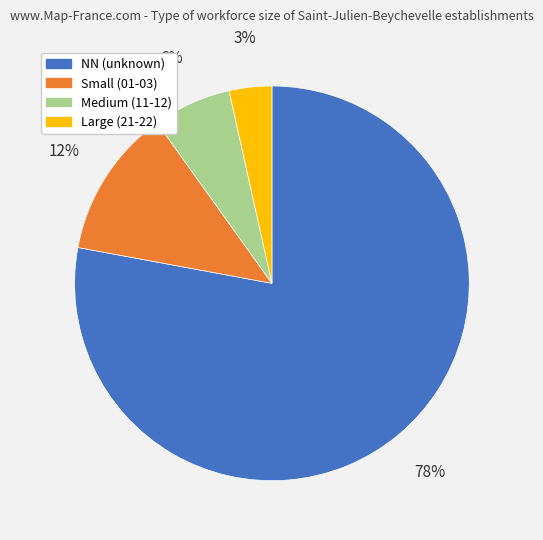

To the nearest percent, what is the average slice percentage?

25%